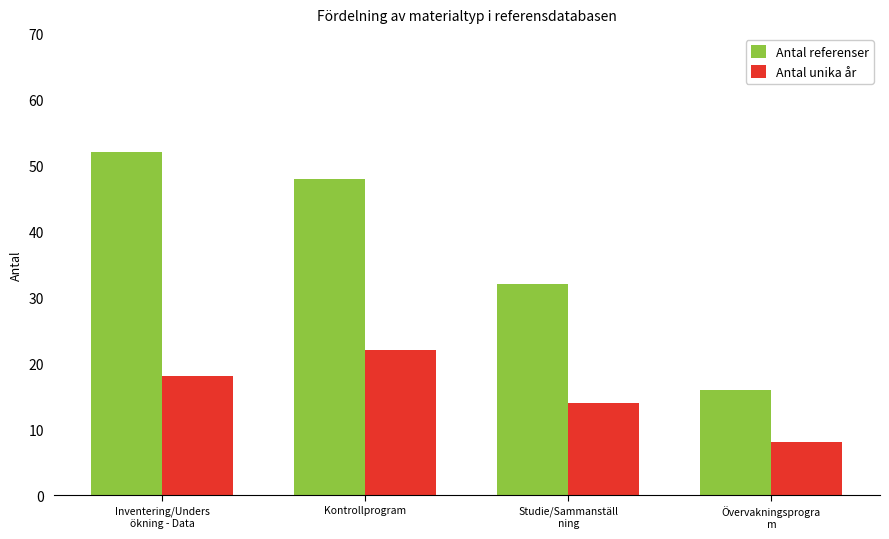

Which series has the widest spread of values?

Antal referenser